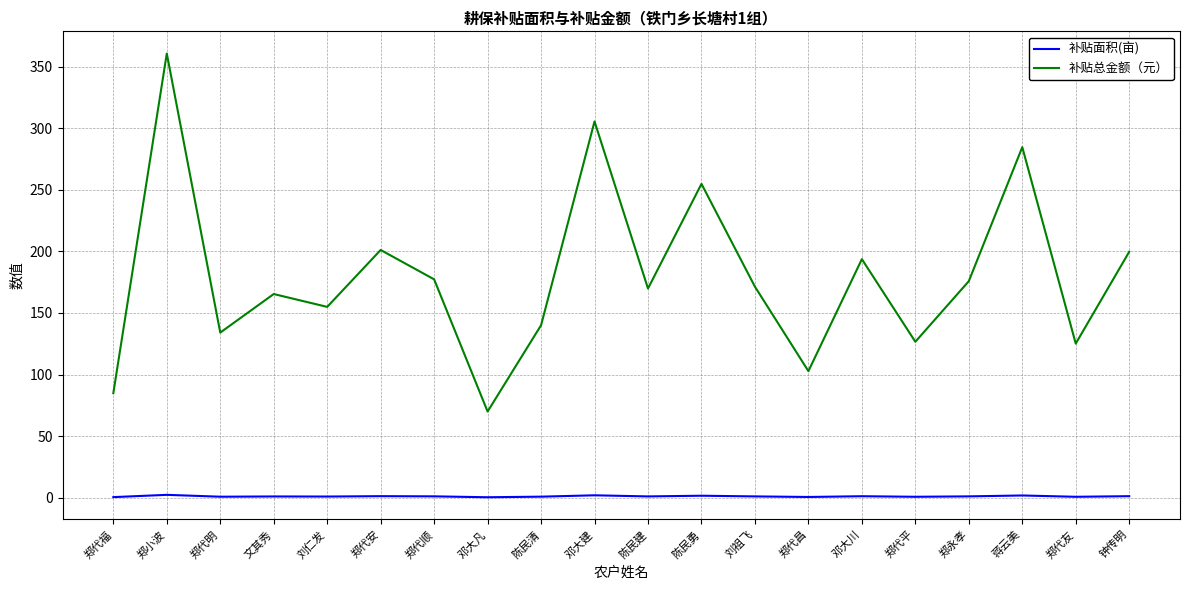

How many interior local valleys does the 补贴总金额（元） series have?

7